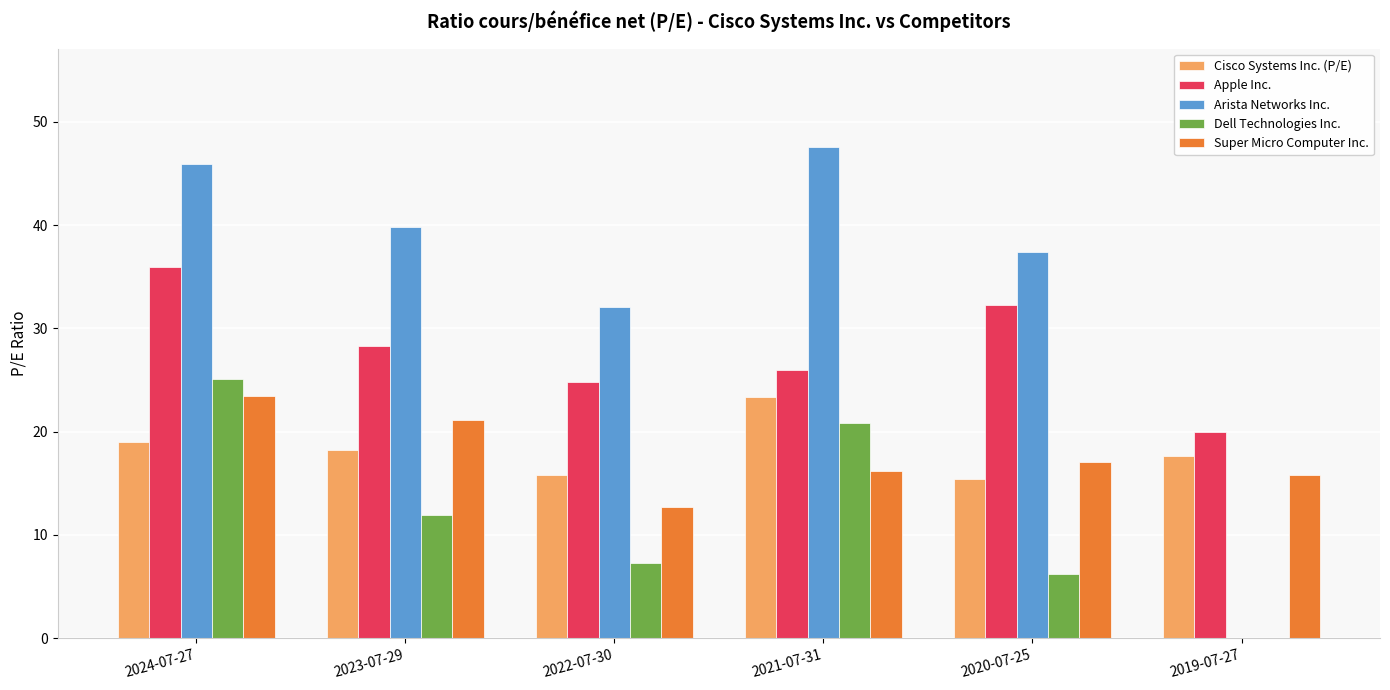

What is the average value of the Arista Networks Inc. series?

33.8